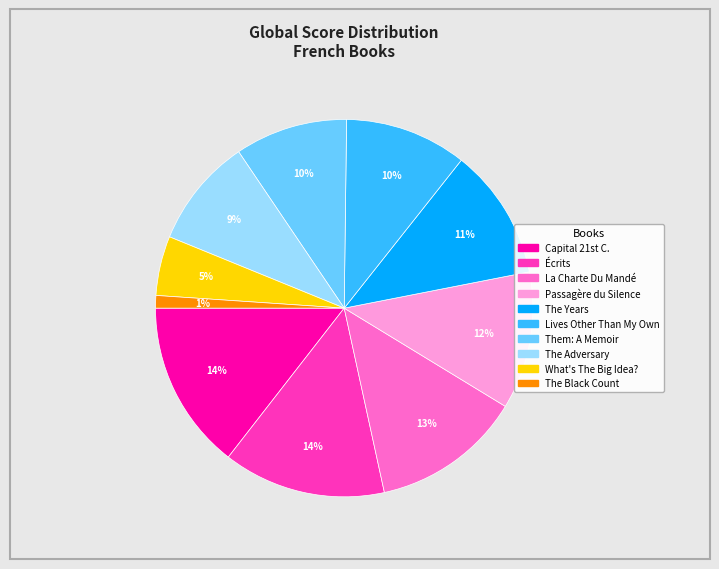

To the nearest percent, what is the average slice percentage?

10%